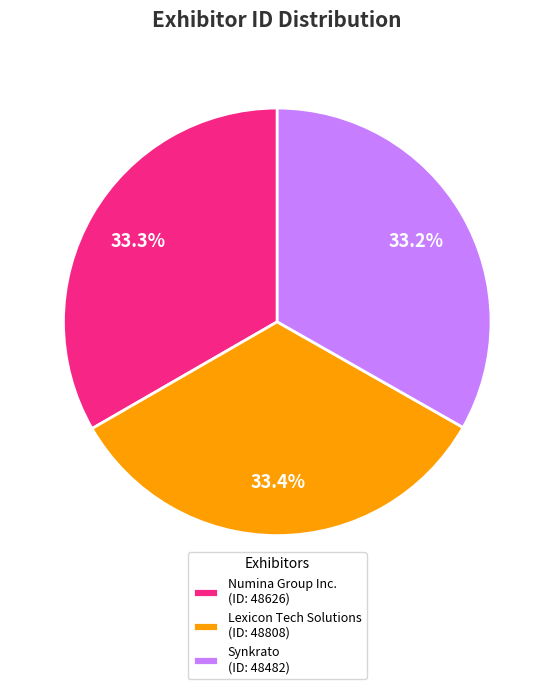

Count the number of slices in the pie.

3